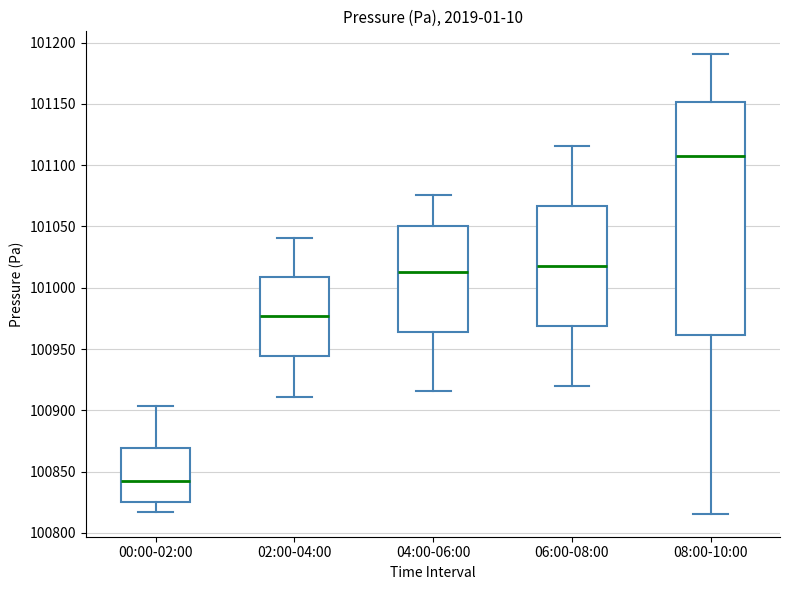

Reading left to right, read every box against the y-axis: the position of its median line, the range the box covers, and the ends of its whiskers. The values are not printed on the chart, so give them approximately, as read against the axis.

00:00-02:00: median 100840, box 100825 to 100870, whiskers 100815 to 100905
02:00-04:00: median 100975, box 100945 to 101010, whiskers 100910 to 101040
04:00-06:00: median 101015, box 100965 to 101050, whiskers 100915 to 101075
06:00-08:00: median 101020, box 100970 to 101065, whiskers 100920 to 101115
08:00-10:00: median 101110, box 100960 to 101150, whiskers 100815 to 101190